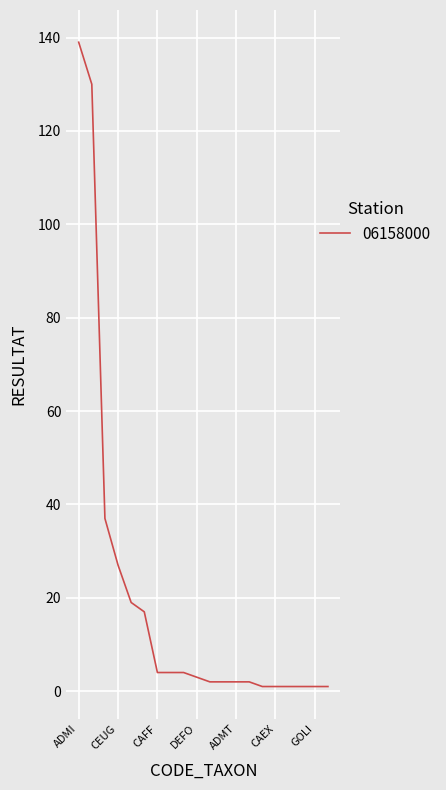

Is this an area chart (filled region under the line)?

No